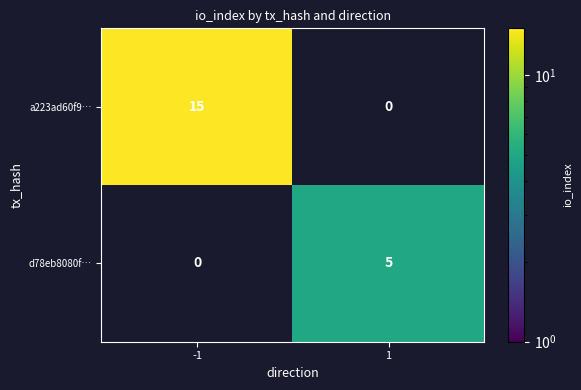

The a223ad60f9… series shows 25 at -1. True or false?

False